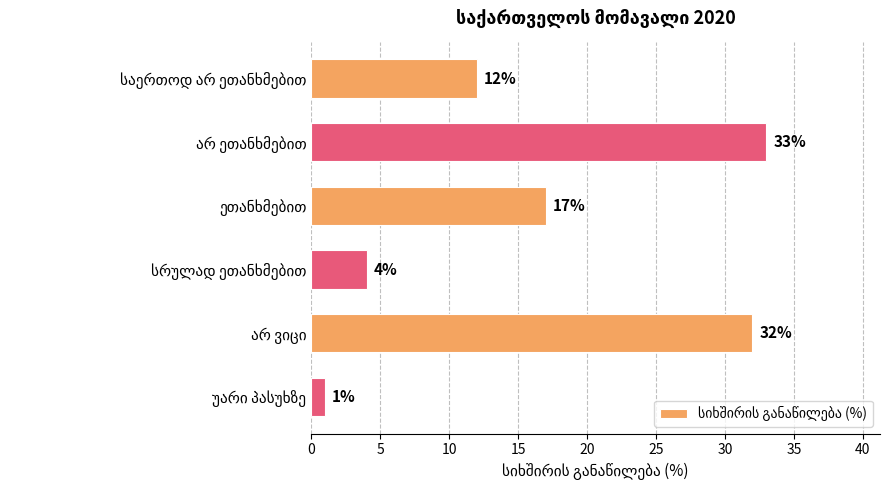

What is the maximum value shown in the chart?

33